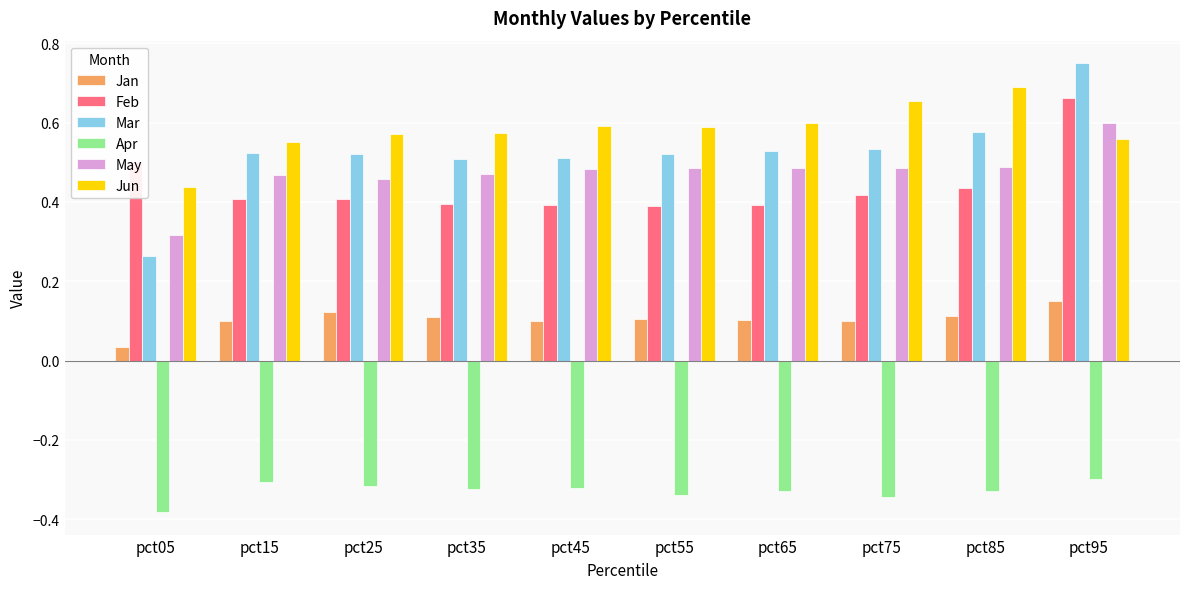

What is the sum of the May values at pct35 and pct75?

1.0